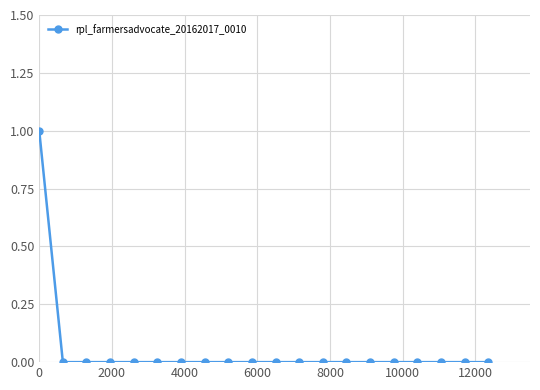

Reading left to right, list all the values displayed in this chart.

1	0	0	0	0	0	0	0	0	0	0	0	0	0	0	0	0	0	0	0